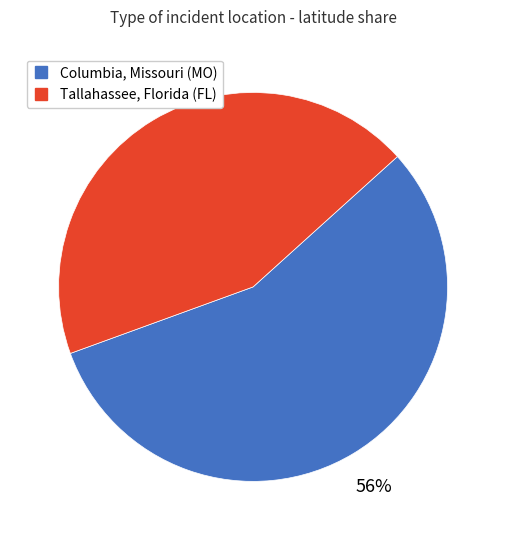

The Columbia, Missouri (MO) slice represents 49% of the pie. True or false?

False